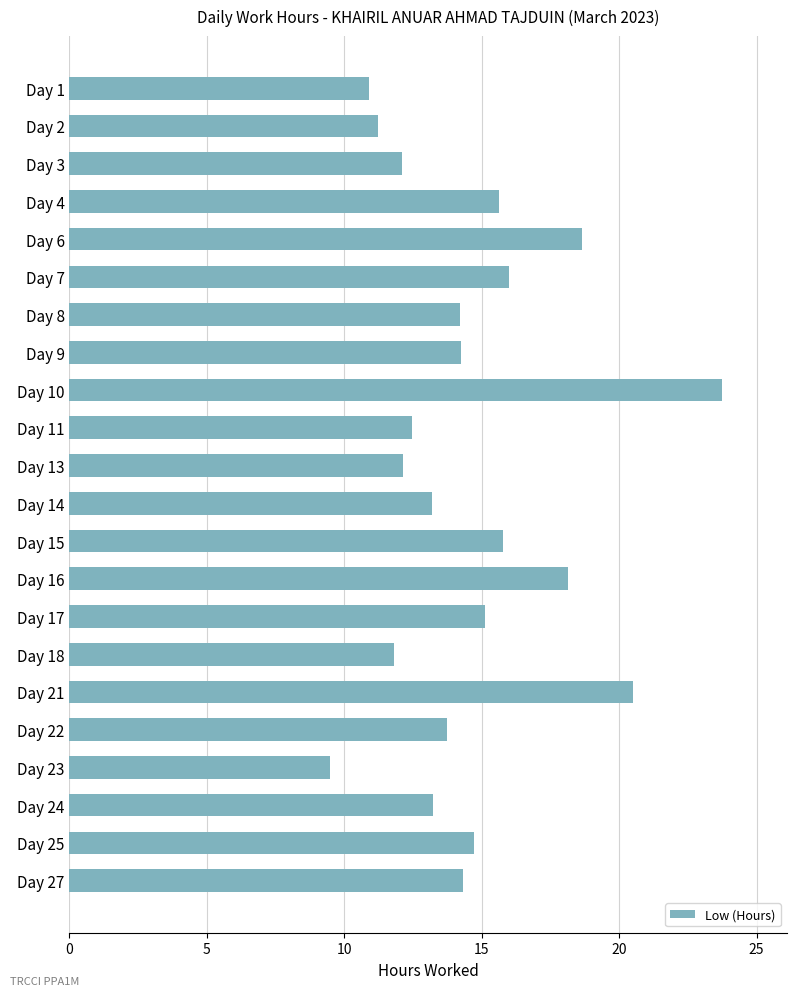

Are the bars grouped side by side (vs. stacked)?

No